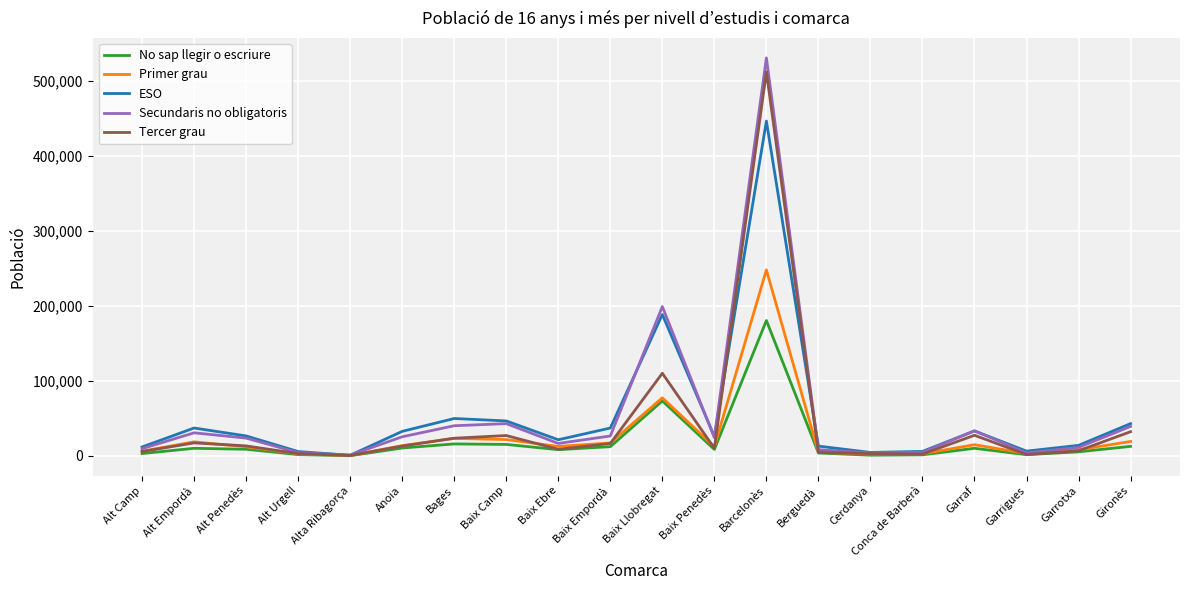

Where is Primer grau nearest to the value 124221?

Baix Llobregat